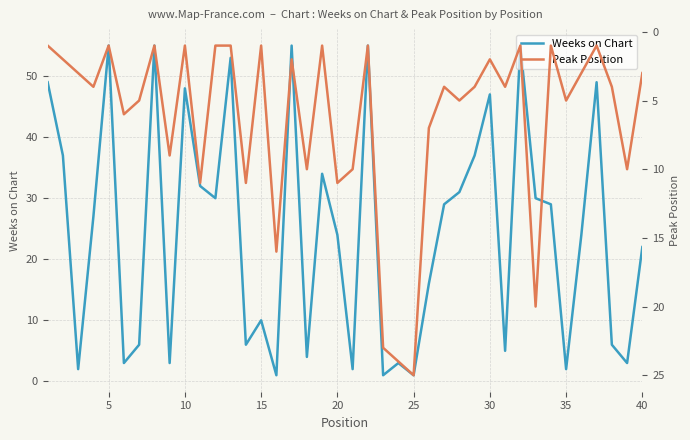

The value of Weeks on Chart at 30 is 47. True or false?

True